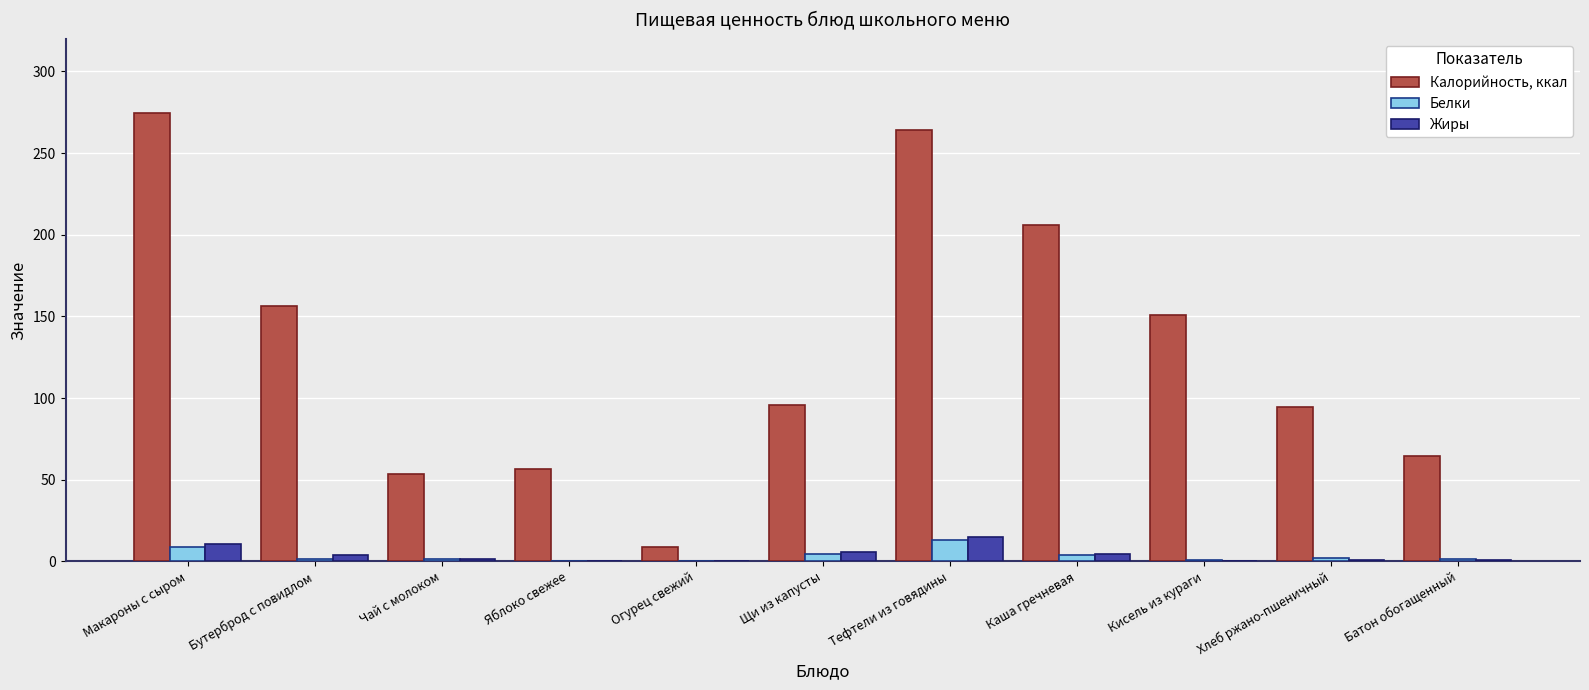

What is the maximum value shown in the chart?

274.6